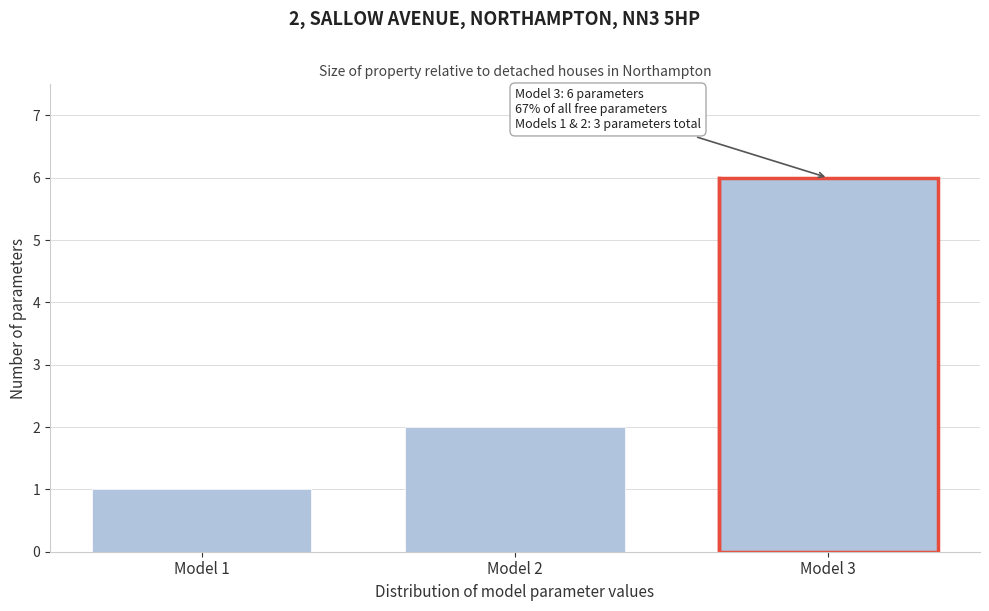

Reading left to right, extract all data points from this chart.

Model 1=1	Model 2=2	Model 3=6